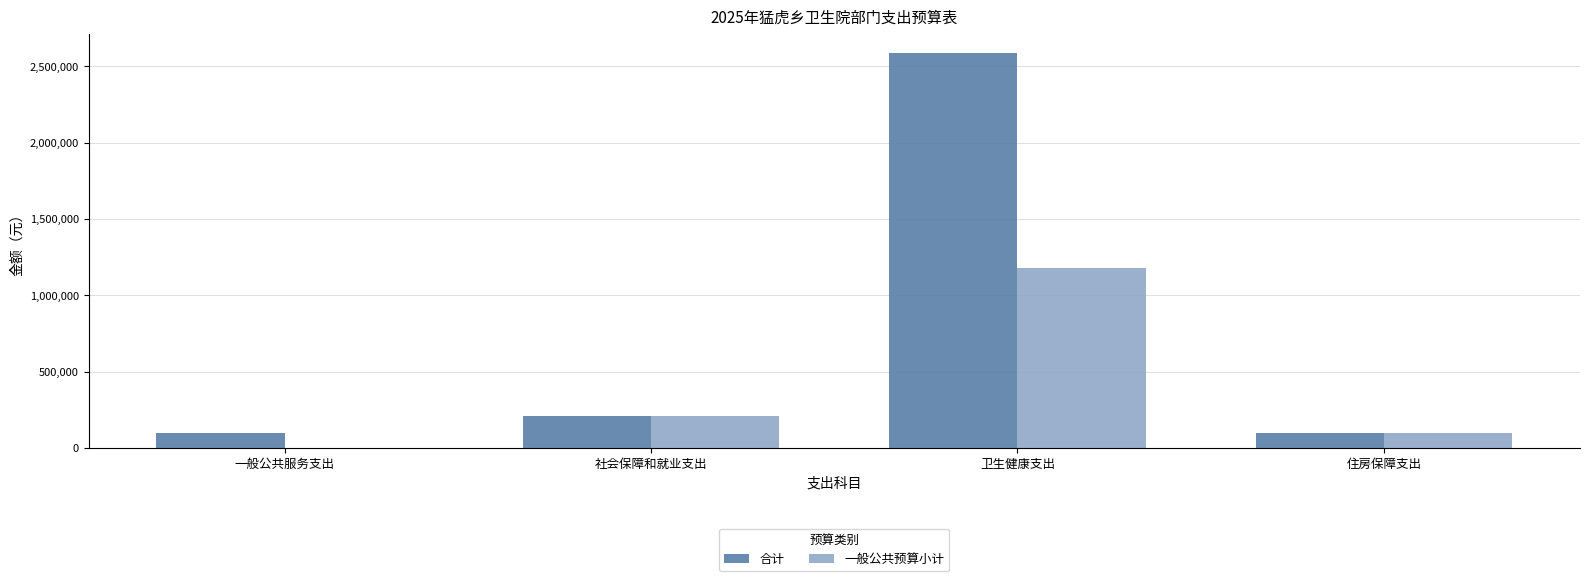

What is the maximum value shown in the chart?

2583731.2